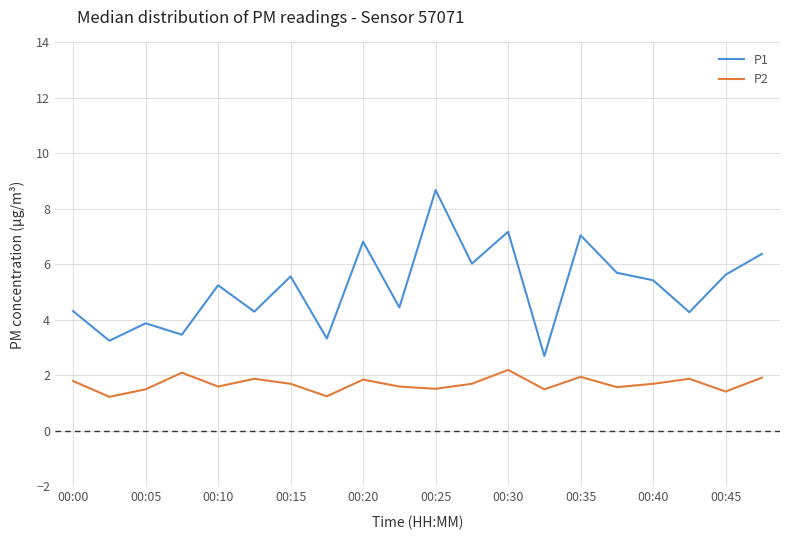

True or false: P1 and P2 intersect in this chart.

False